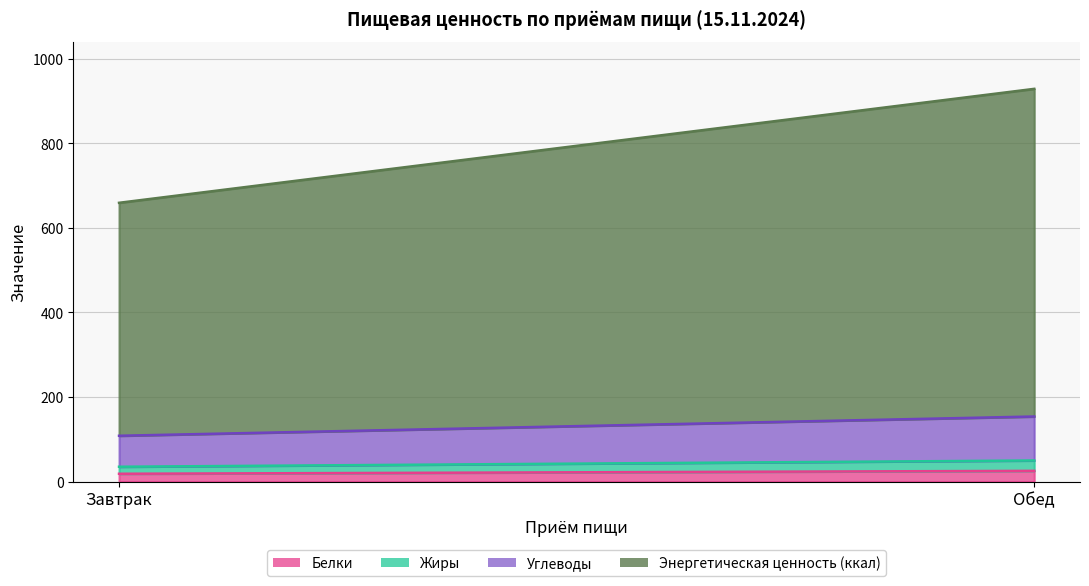

What is the label of the 1st point from the left?

Завтрак